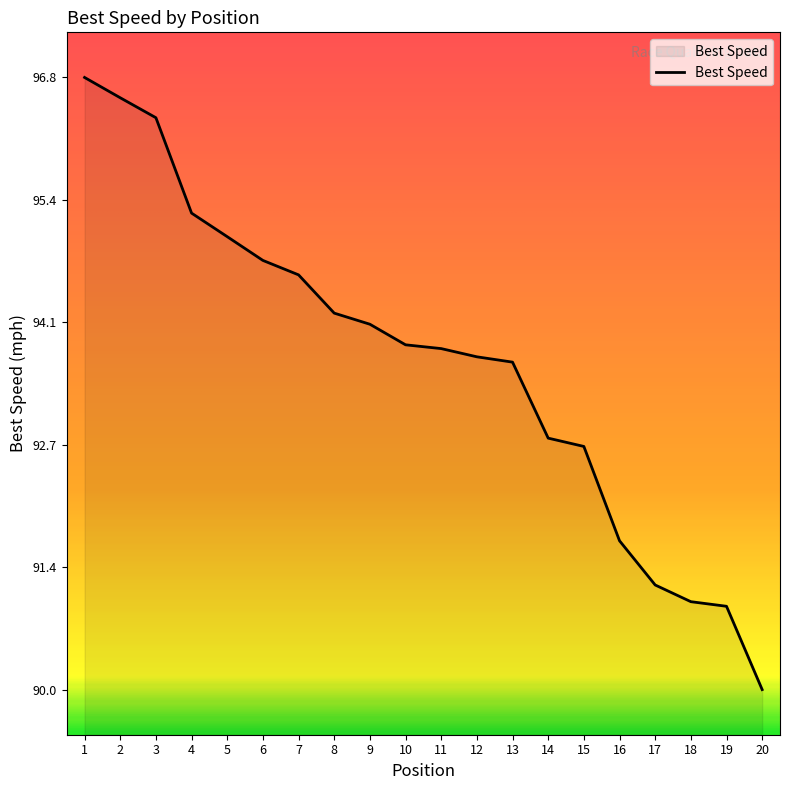

Reading left to right, what are all the values shown in this chart?

1=96.8	2=96.6	3=96.3	4=95.3	5=95.0	6=94.8	7=94.6	8=94.2	9=94.1	10=93.8	11=93.8	12=93.7	13=93.6	14=92.8	15=92.7	16=91.7	17=91.2	18=91.0	19=90.9	20=90.0